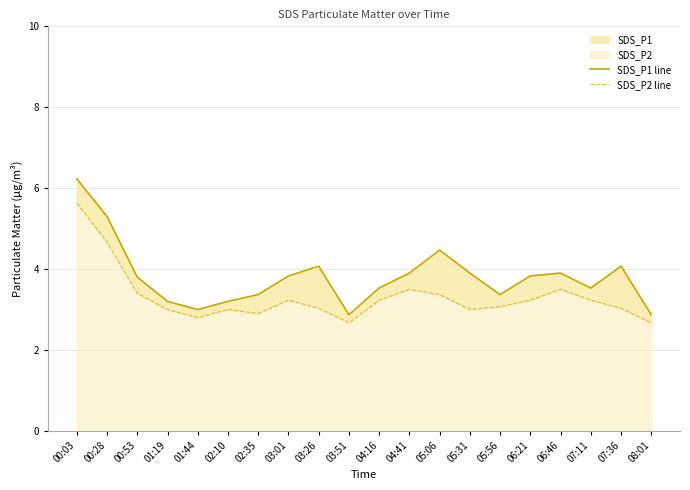

Which has a higher value, 04:16 or 05:31?

05:31